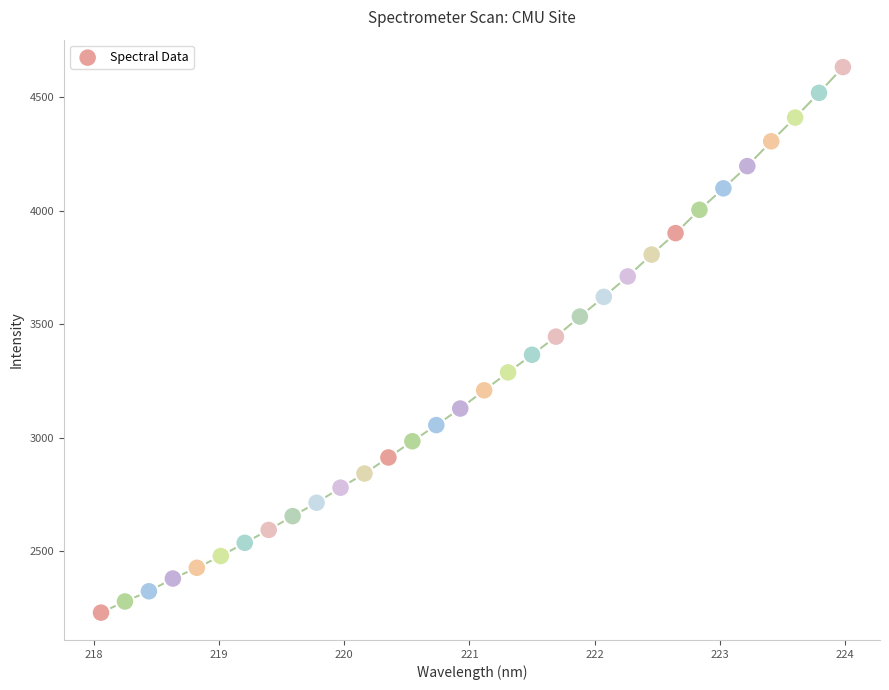

What is the range of X values (max minus min)?

5.9